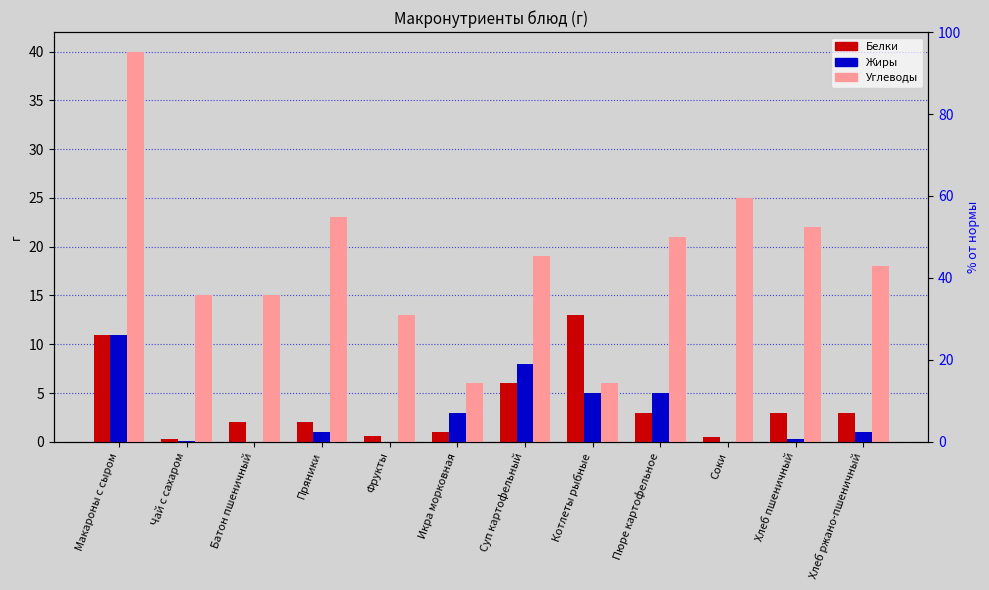

The Углеводы series shows 5.9 at Суп картофельный. True or false?

False